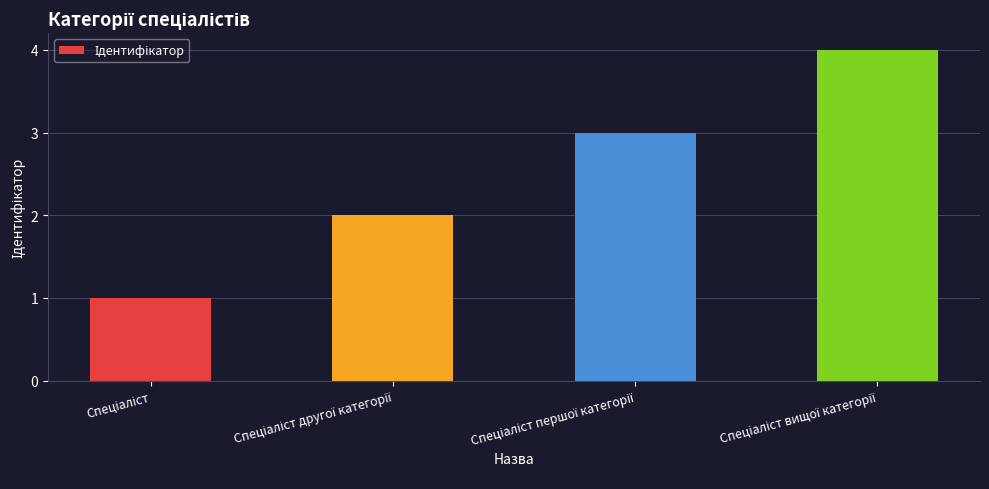

What is the difference between the maximum and minimum values?

3